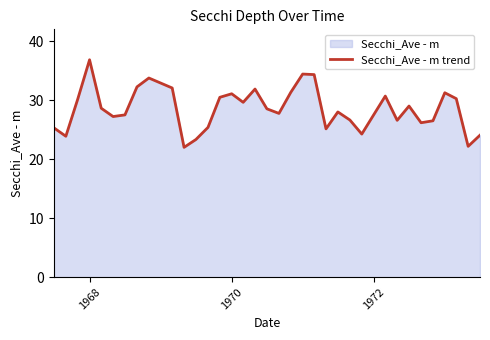

Which label corresponds to the largest value in the chart?

1968